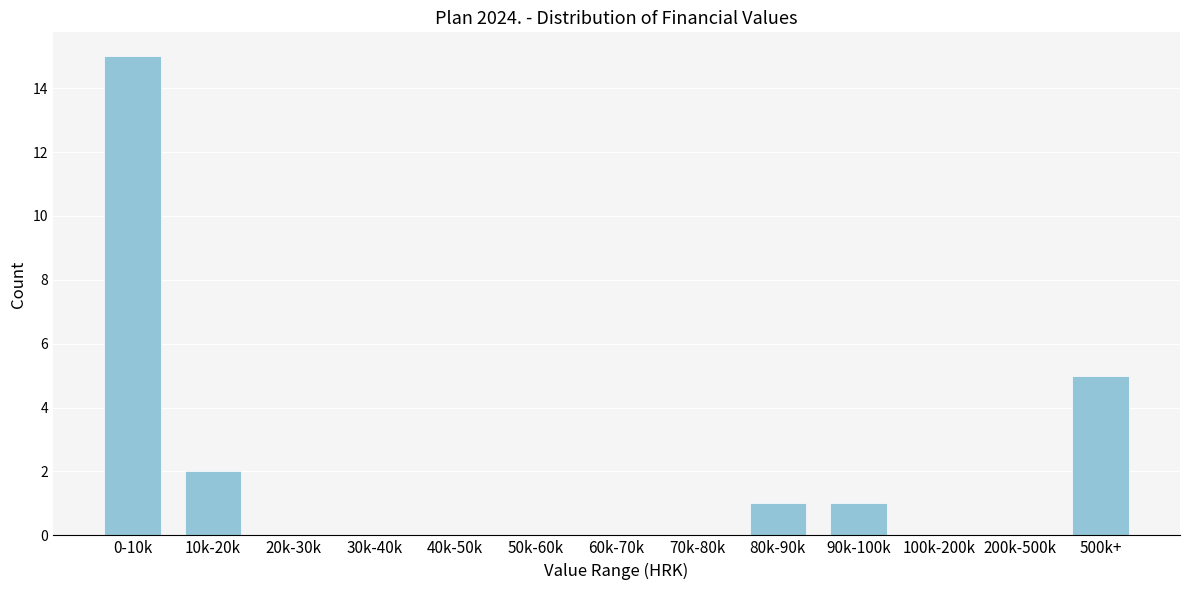

Reading right to left, list all the values displayed in this chart.

500k+=5	200k-500k=0	100k-200k=0	90k-100k=1	80k-90k=1	70k-80k=0	60k-70k=0	50k-60k=0	40k-50k=0	30k-40k=0	20k-30k=0	10k-20k=2	0-10k=15